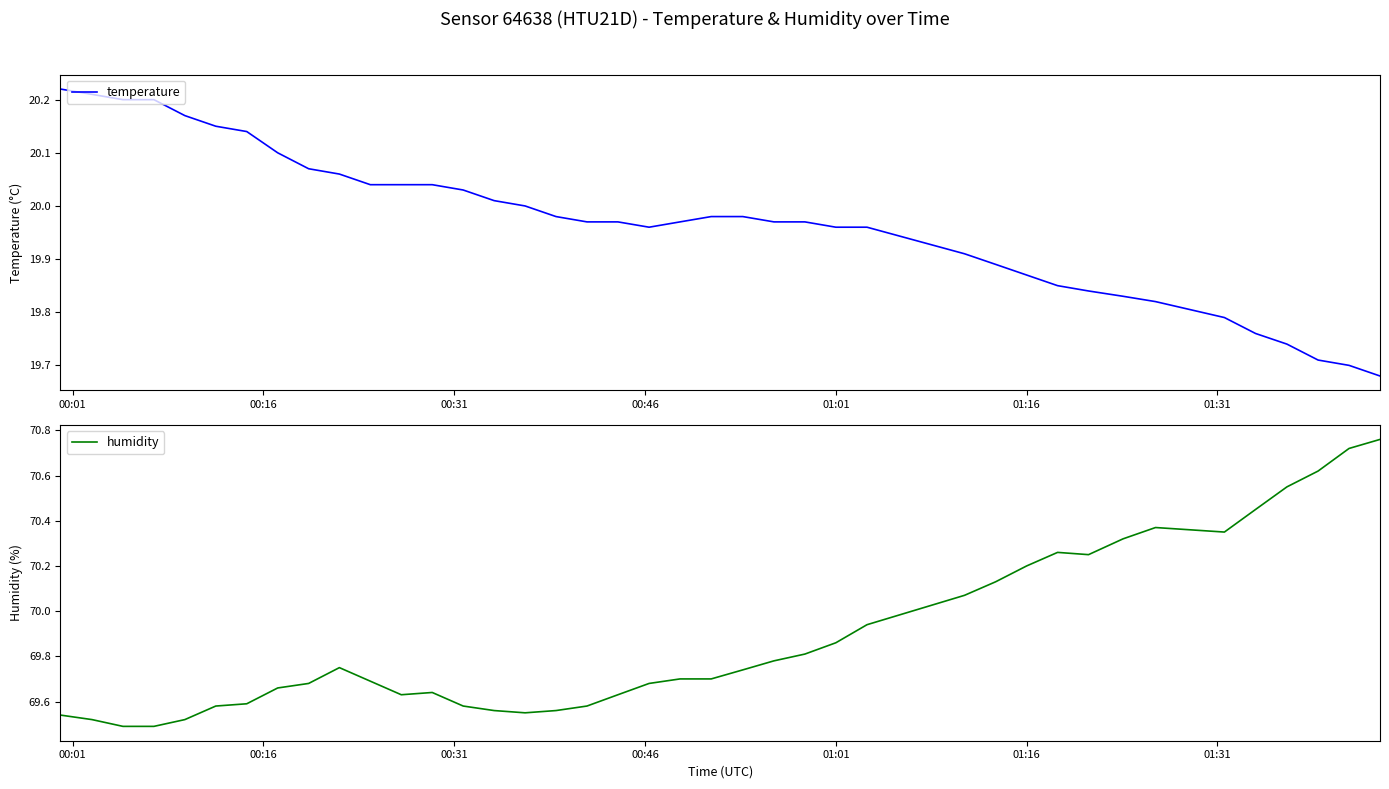

Which series has the largest total across all categories?

humidity